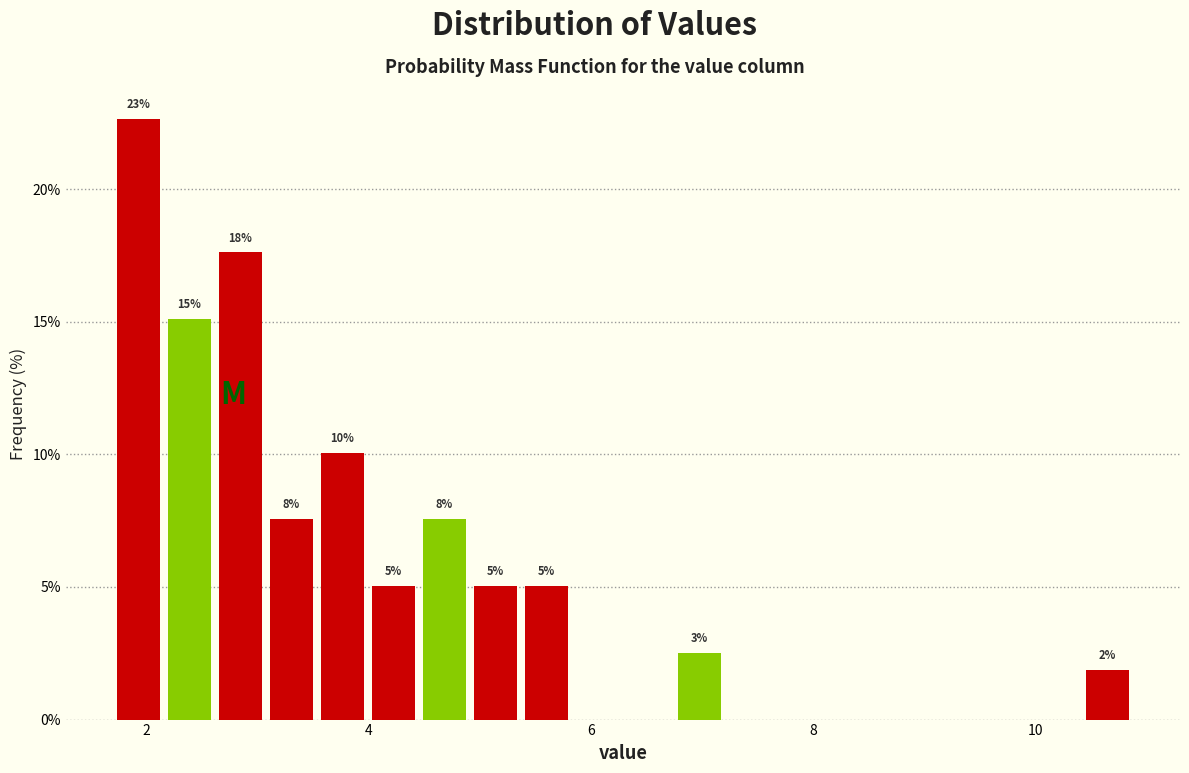

Read against the x-axis, roughly where is the centre of the tallest bar?

2.0